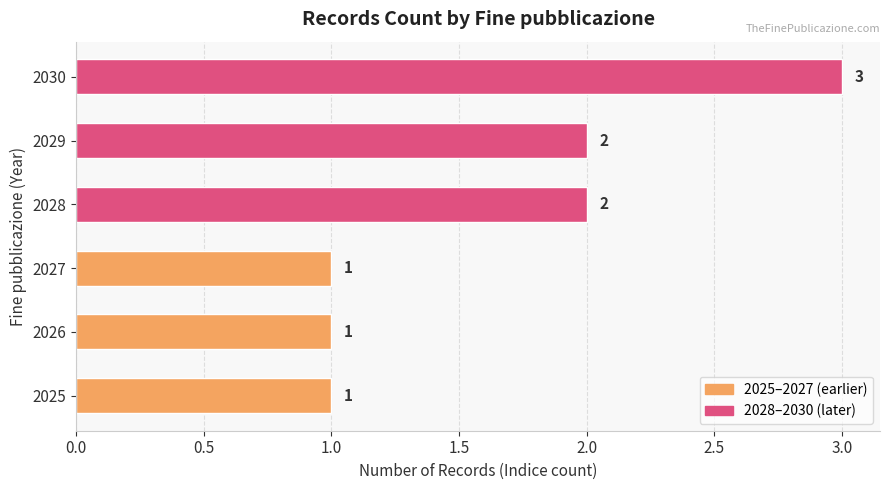

What is the greatest value displayed?

3